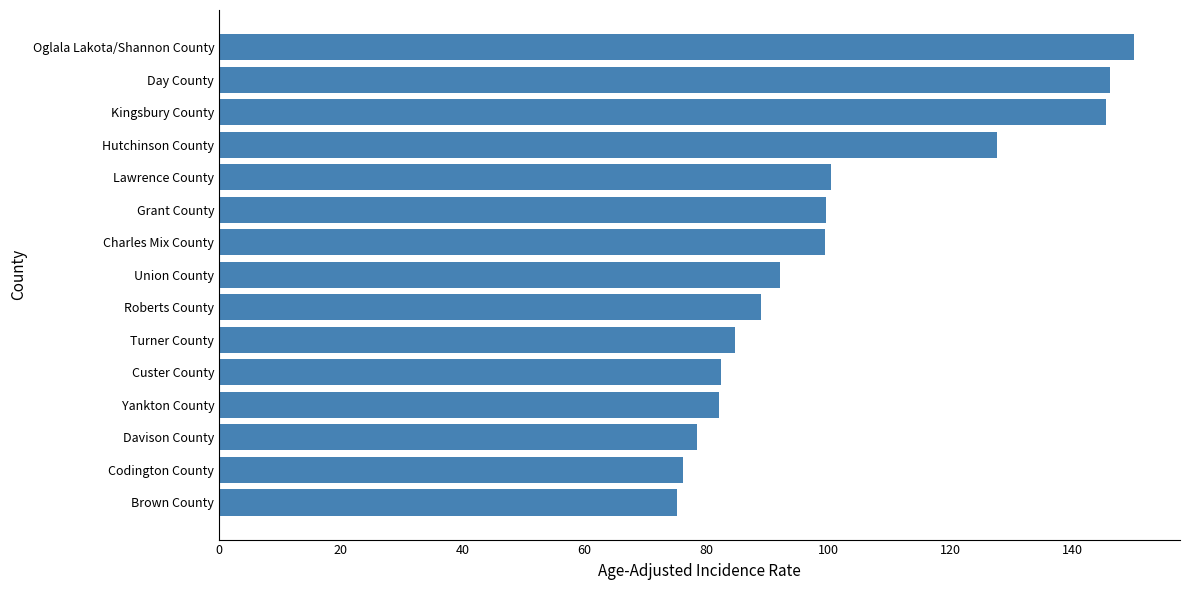

What is the change in value from Oglala Lakota/Shannon County to Hutchinson County?

-22.6